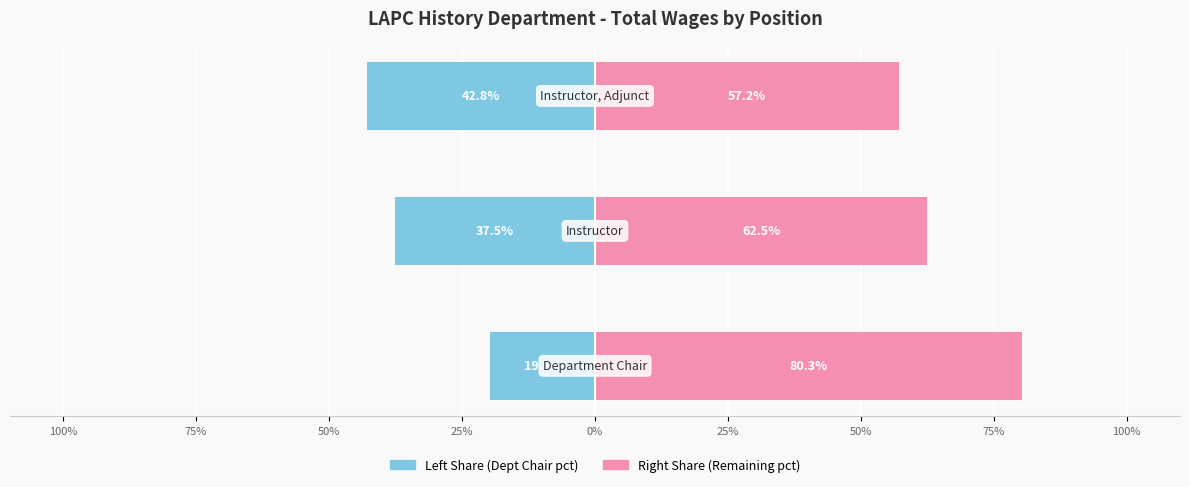

Reading right to left, list all the values displayed in this chart.

Department Chair / Left: -42.8	-37.5	-19.7
Instructor / Right: 57.2	62.5	80.3